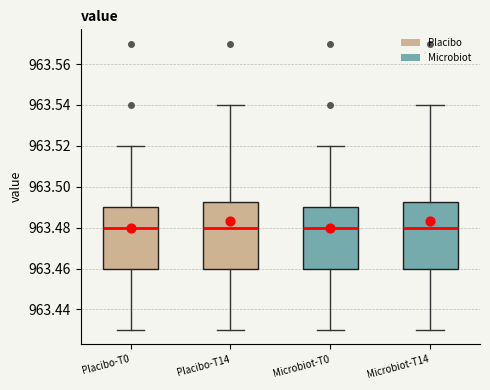

Reading left to right, read every box against the y-axis: the position of its median line, the range the box covers, and the ends of its whiskers. The values are not printed on the chart, so give them approximately, as read against the axis.

Placibo-T0: median 963.480, box 963.460 to 963.490, whiskers 963.430 to 963.520
Placibo-T14: median 963.480, box 963.460 to 963.492, whiskers 963.430 to 963.540
Microbiot-T0: median 963.480, box 963.460 to 963.490, whiskers 963.430 to 963.520
Microbiot-T14: median 963.480, box 963.460 to 963.492, whiskers 963.430 to 963.540